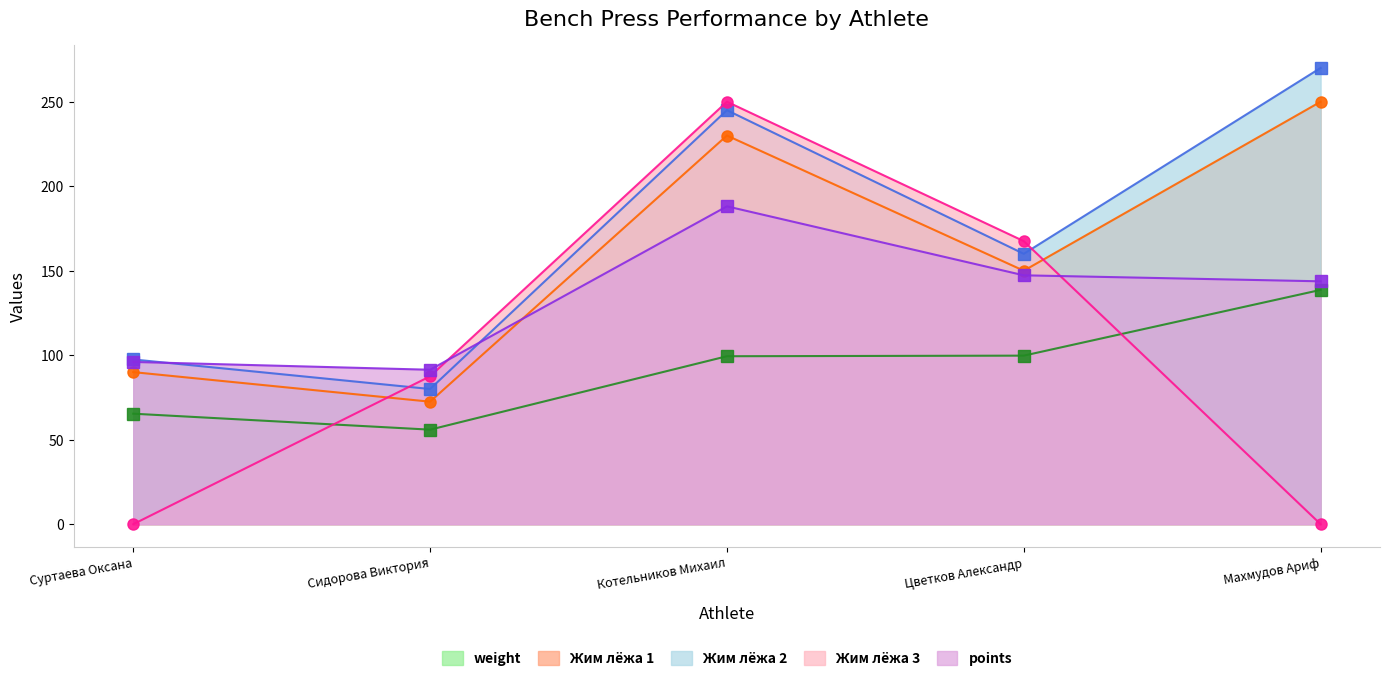

How many data points does each series have?

5